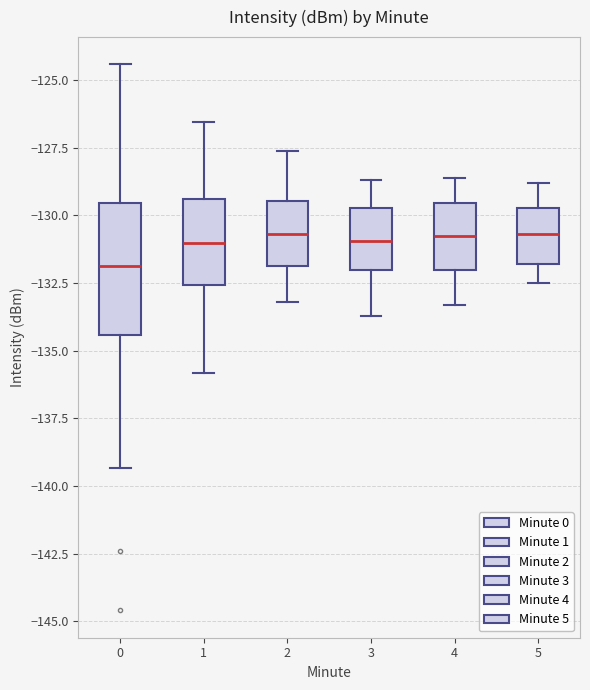

Reading left to right, read every box against the y-axis: the position of its median line, the range the box covers, and the ends of its whiskers. The values are not printed on the chart, so give them approximately, as read against the axis.

0: median -132.0, box -134.5 to -129.5, whiskers -139.5 to -124.5
1: median -131.0, box -132.5 to -129.5, whiskers -136.0 to -126.5
2: median -130.5, box -132.0 to -129.5, whiskers -133.0 to -127.5
3: median -131.0, box -132.0 to -129.5, whiskers -133.5 to -128.5
4: median -130.5, box -132.0 to -129.5, whiskers -133.5 to -128.5
5: median -130.5, box -132.0 to -129.5, whiskers -132.5 to -129.0